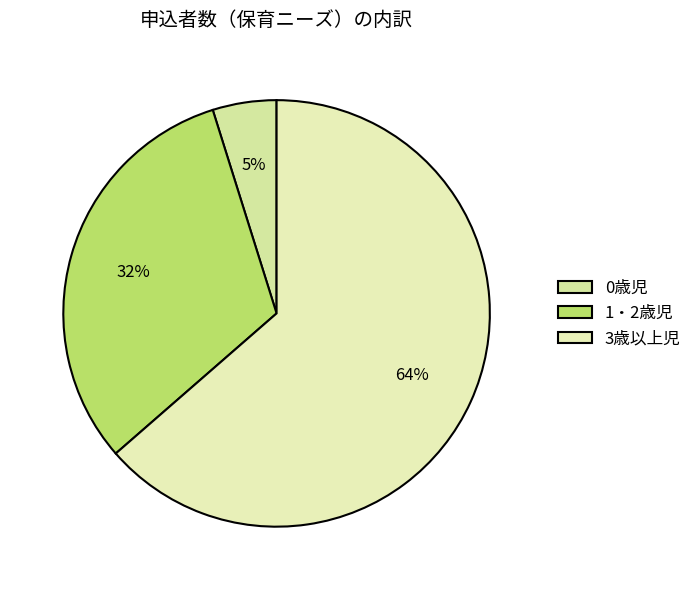

How many slices are in this pie chart?

3